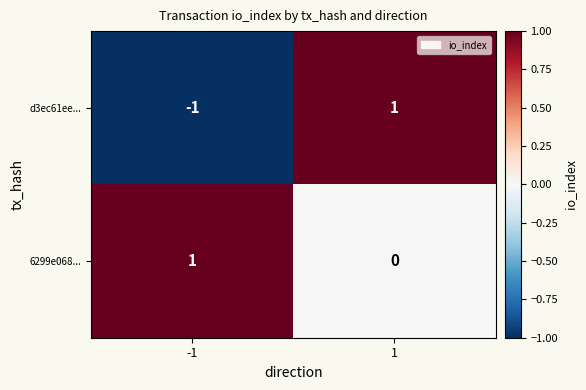

Reading right to left, transcribe all the data shown in this chart.

d3ec61ee...: 1	-1
6299e068...: 0	1